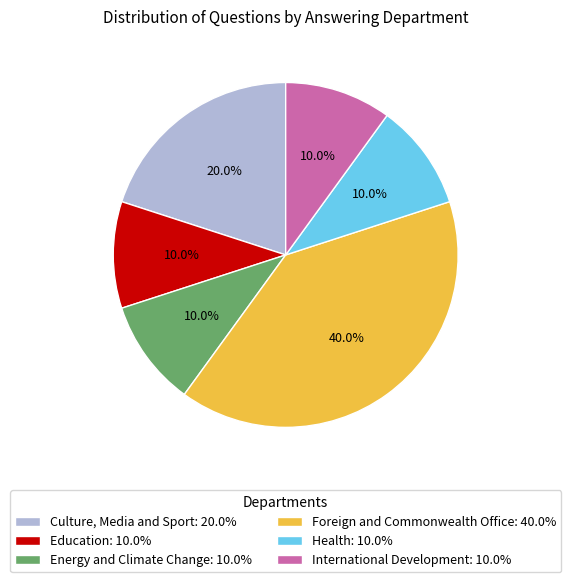

Does Culture, Media and Sport account for over 50% of the chart?

No